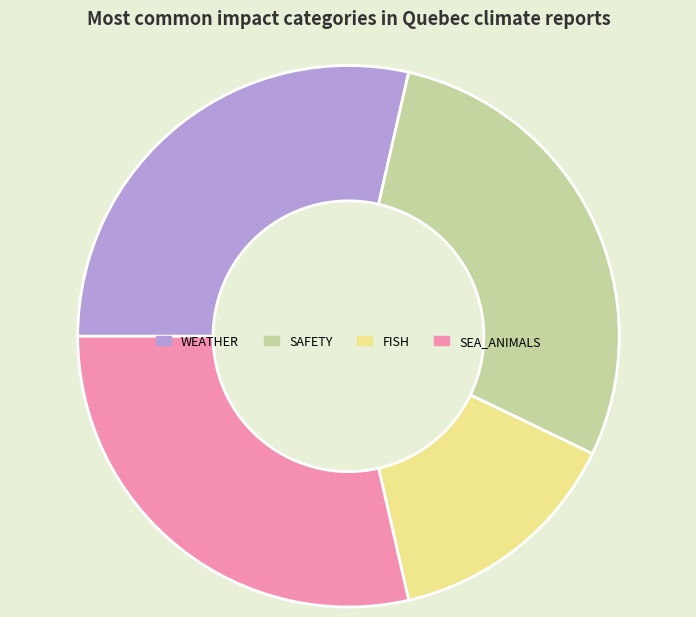

Is there a majority slice in this chart?

No